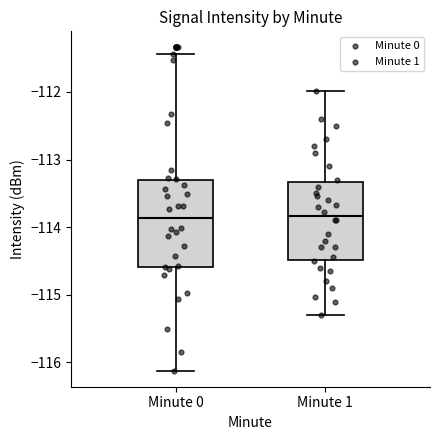

Reading left to right, transcribe this box plot: for each box, give where its median line is, the range the box spans, and where its two whiskers end, as read against the y-axis. The values are not printed on the chart, so give them approximately, as read against the axis.

Minute 0: median -113.9, box -114.6 to -113.3, whiskers -116.1 to -111.4
Minute 1: median -113.8, box -114.5 to -113.3, whiskers -115.3 to -112.0